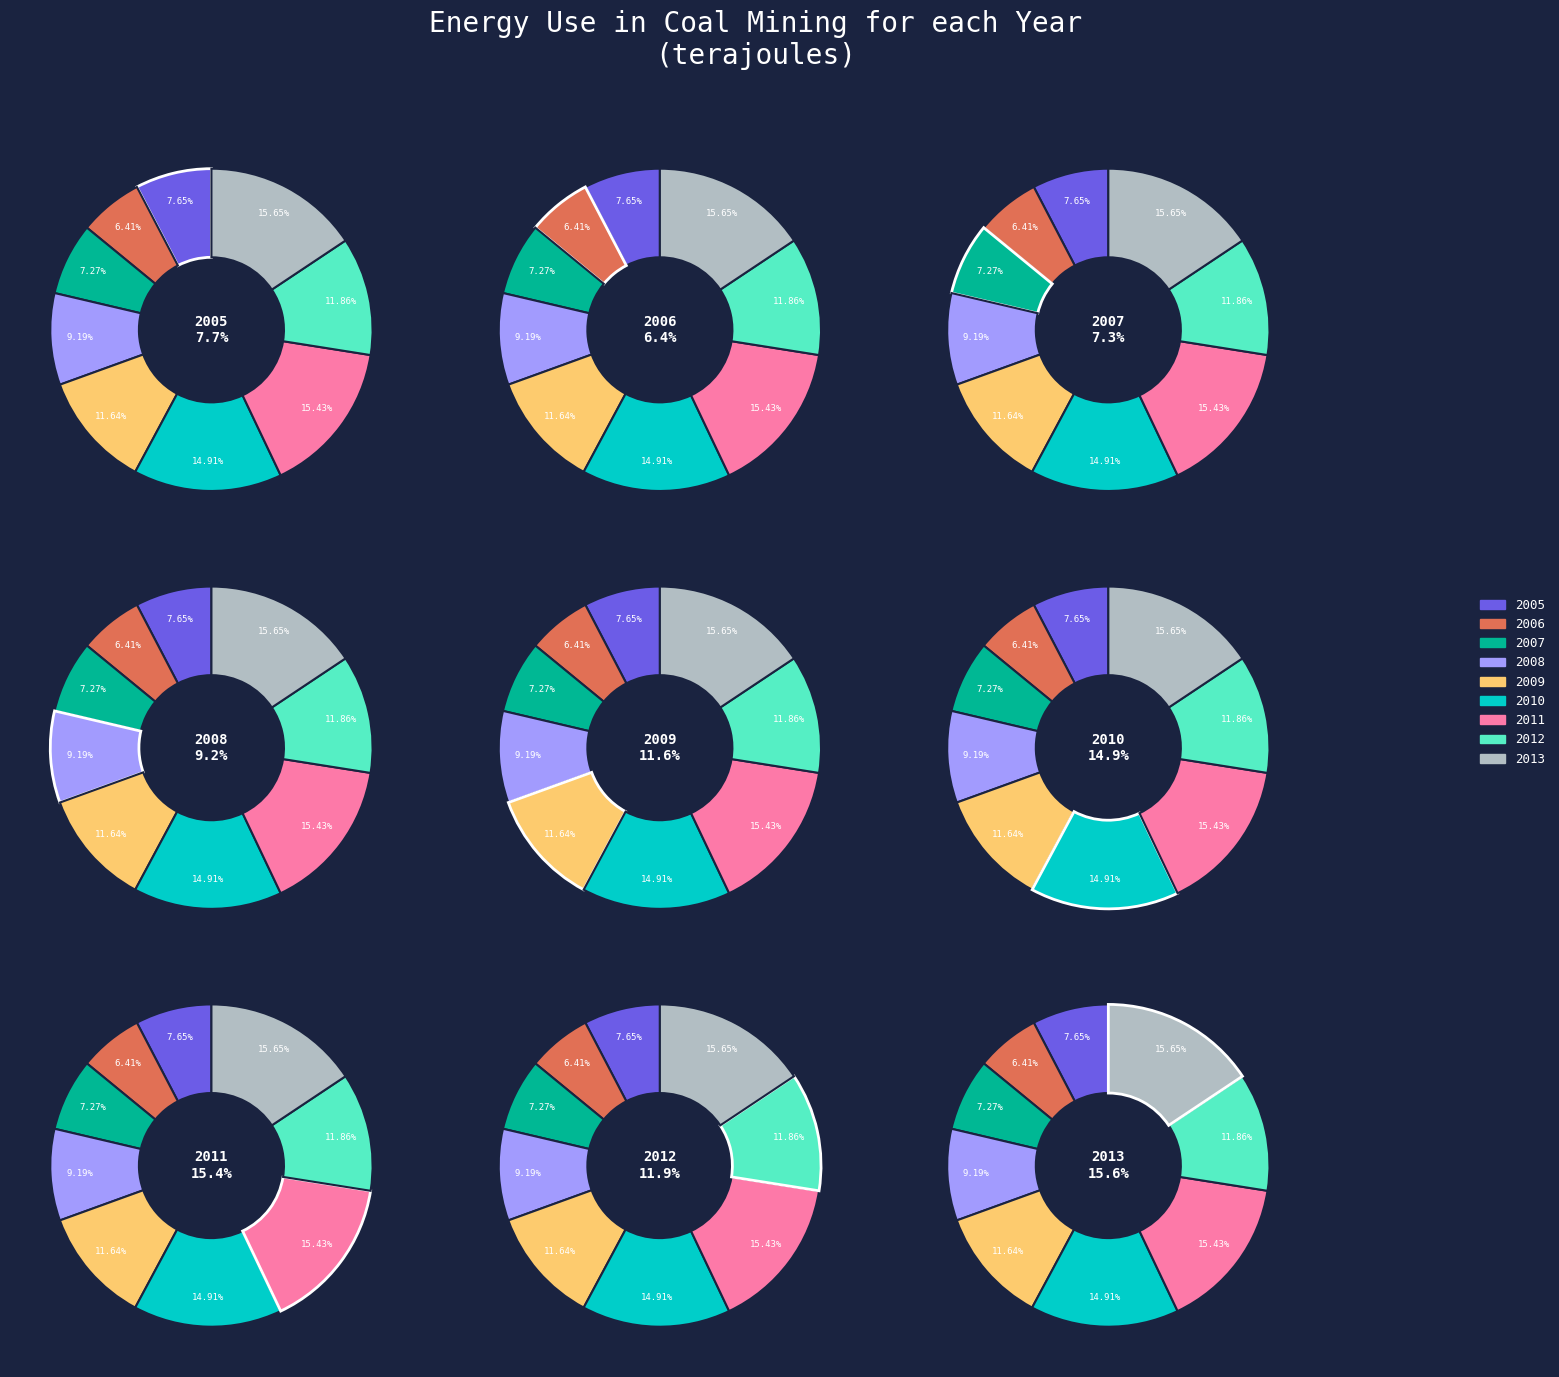

How many slices are in this pie chart?

9